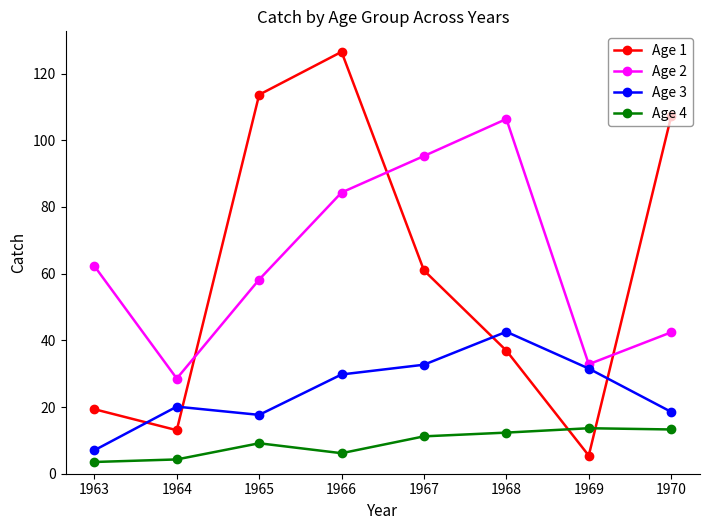

In Age 1, how many points are lower than both neighbors (excluding endpoints)?

2